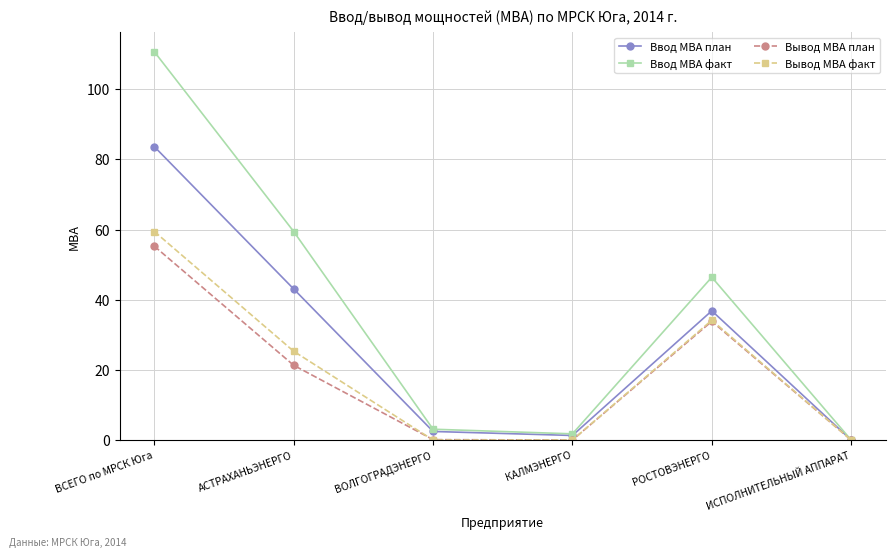

At which label is Вывод МВА факт closest to 29?

АСТРАХАНЬЭНЕРГО